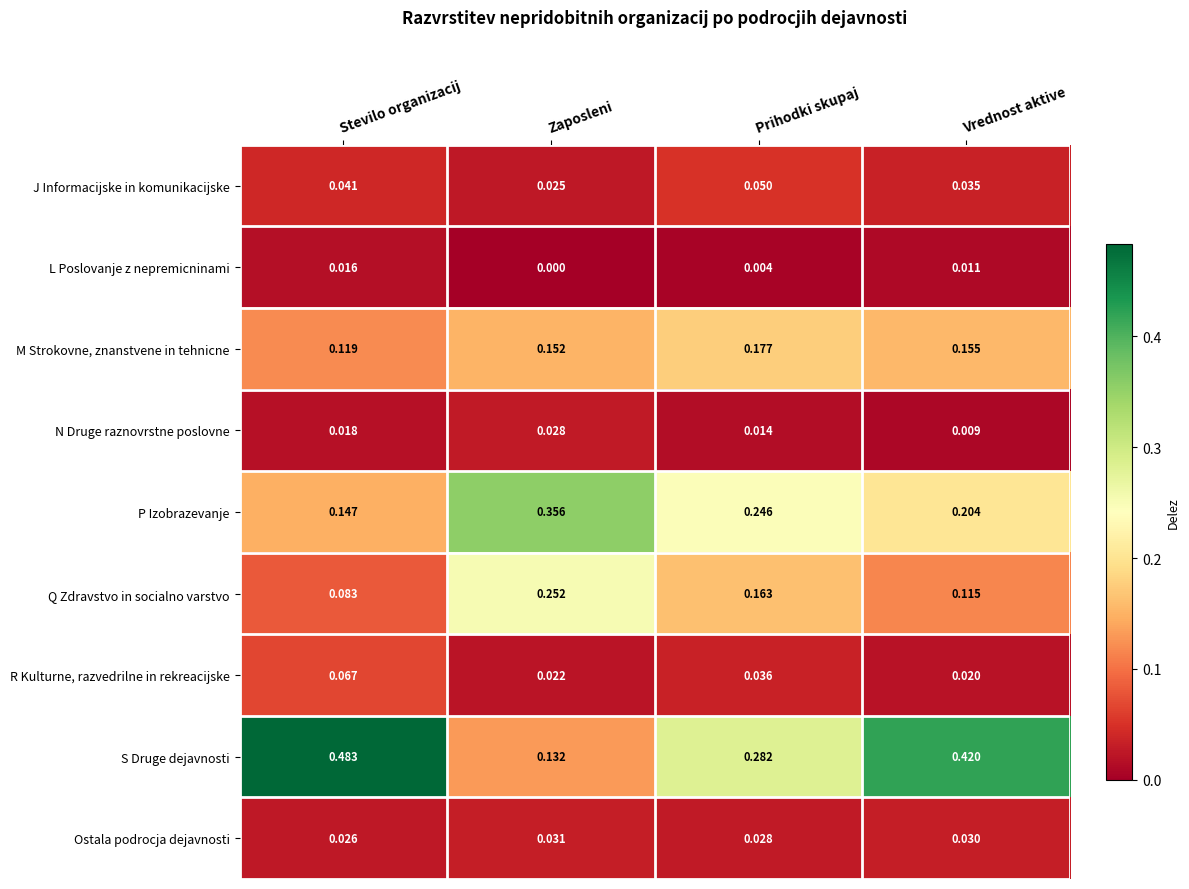

List the labels in order of P Izobrazevanje value, smallest first.

Stevilo organizacij, Vrednost aktive, Prihodki skupaj, Zaposleni